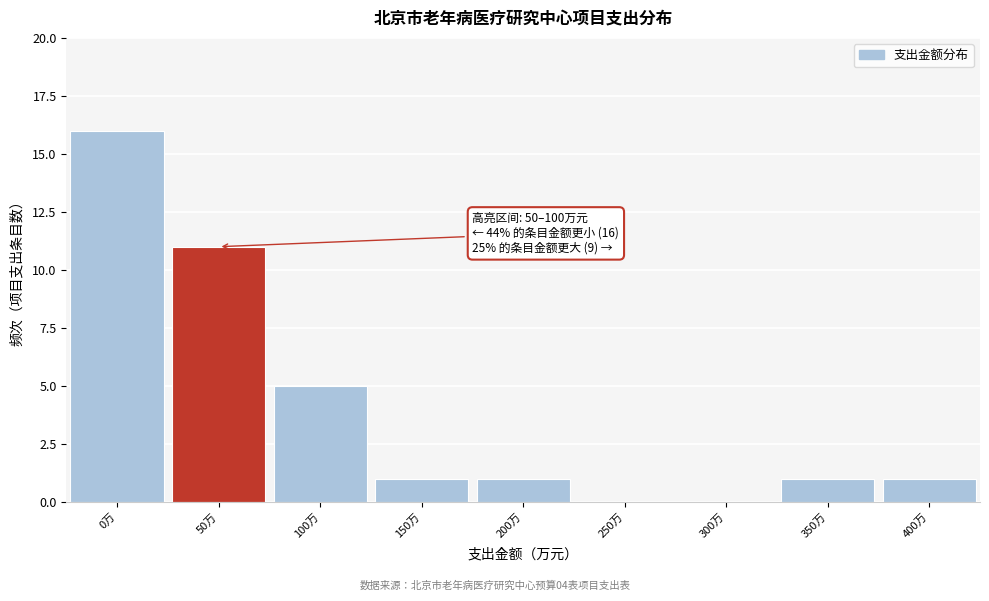

Reading left to right, list all the values displayed in this chart.

0万=16	50万=11	100万=5	150万=1	200万=1	250万=0	300万=0	350万=1	400万=1